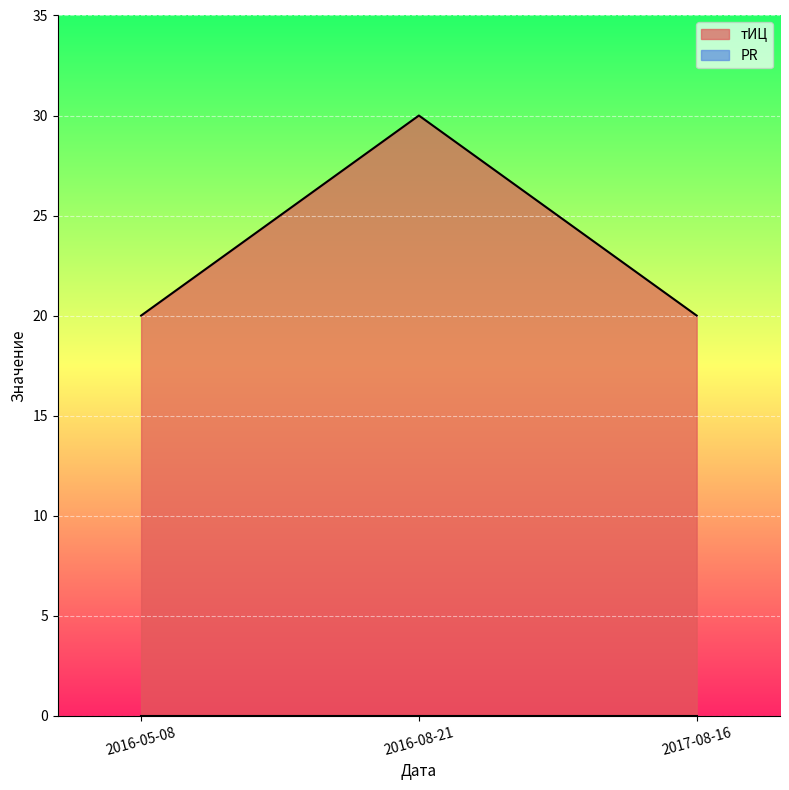

Which category has the lowest value across all series?

2016-05-08